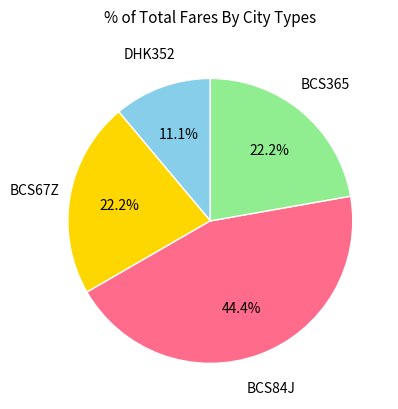

Does any single category account for the majority?

No